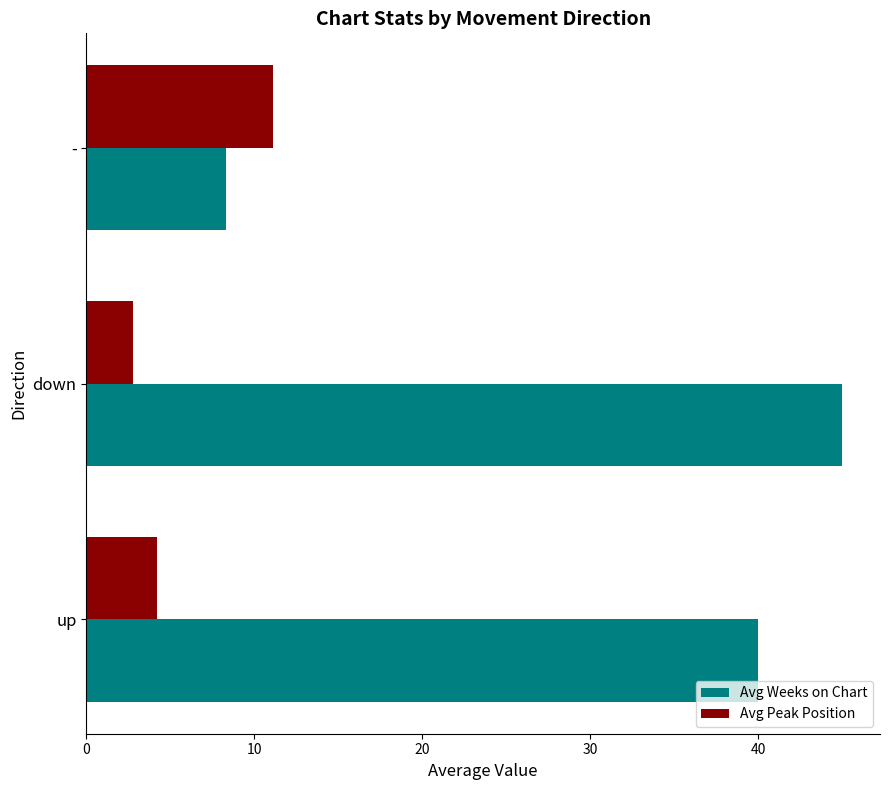

Which series has the largest total across all categories?

Avg Weeks on Chart